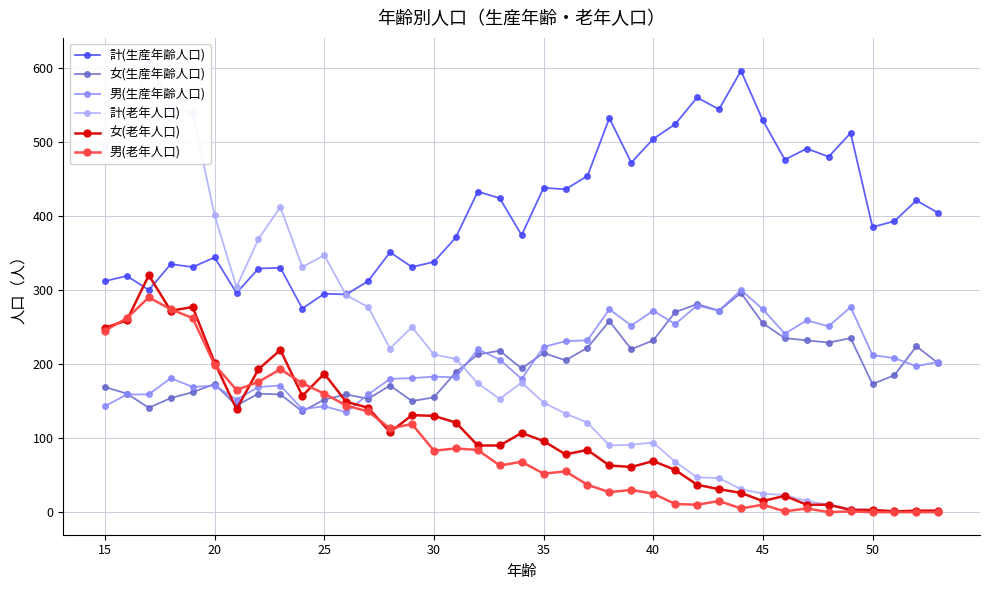

What is the maximum value for 計(生産年齢人口)?

596